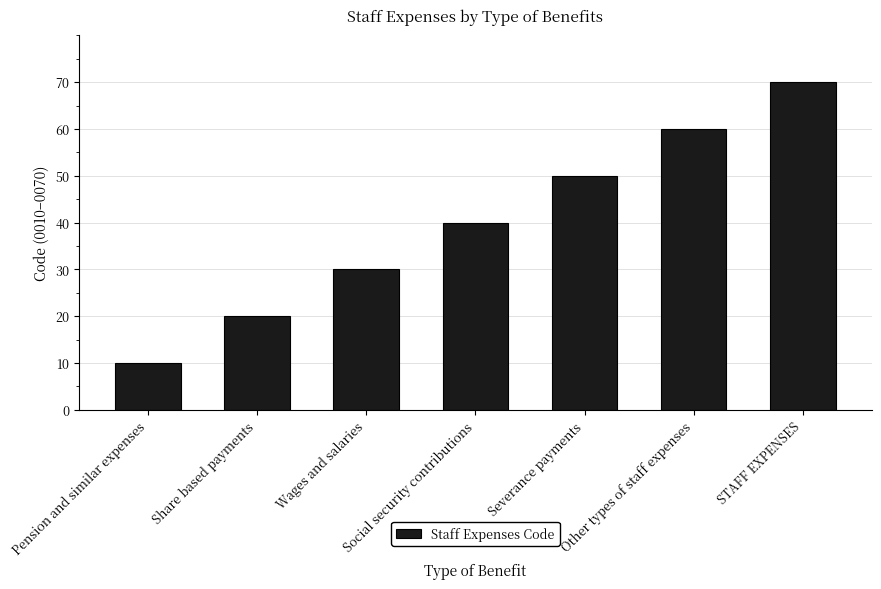

What is the average value?

40